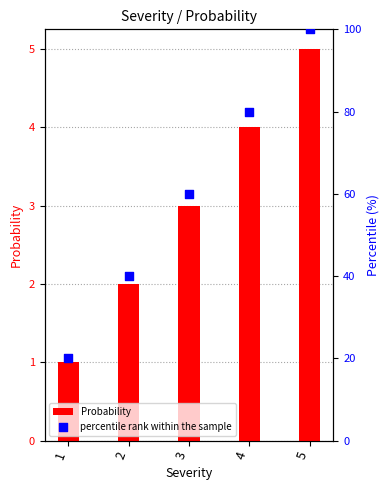

Which series contains the highest Y value?

percentile rank within the sample